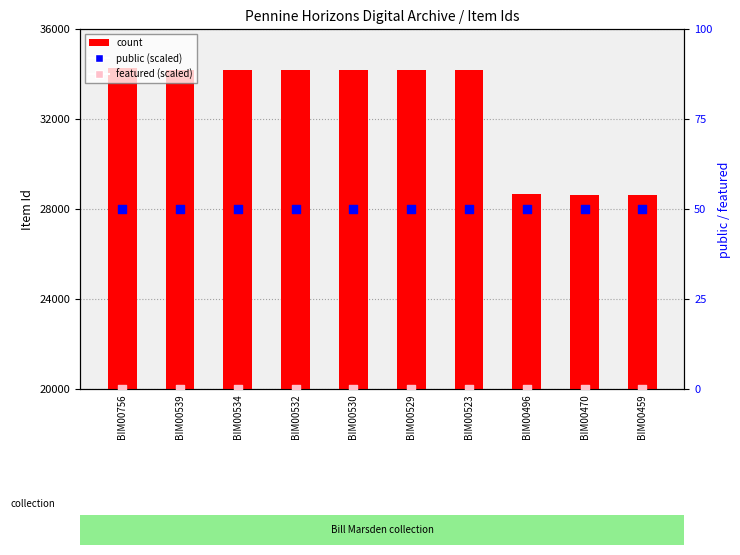

What are all the series names shown in the legend?

count, public (scaled), featured (scaled)